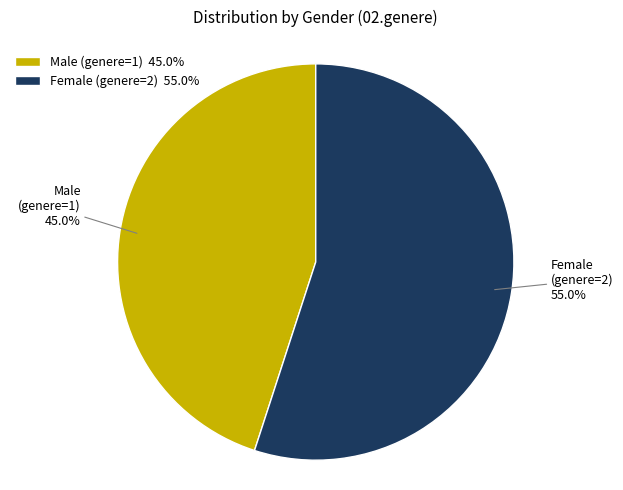

Do Male (genere=1) and Female (genere=2) together represent more than half of the pie?

Yes